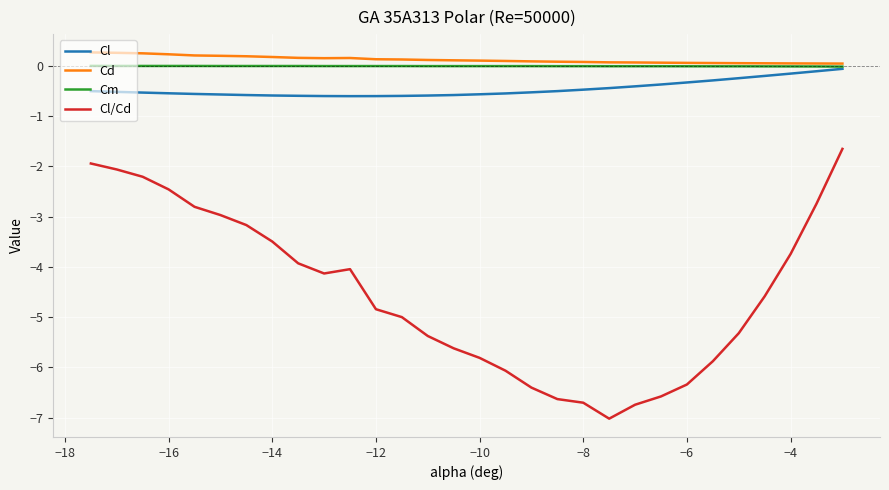

True or false: Cd and Cl/Cd intersect in this chart.

False